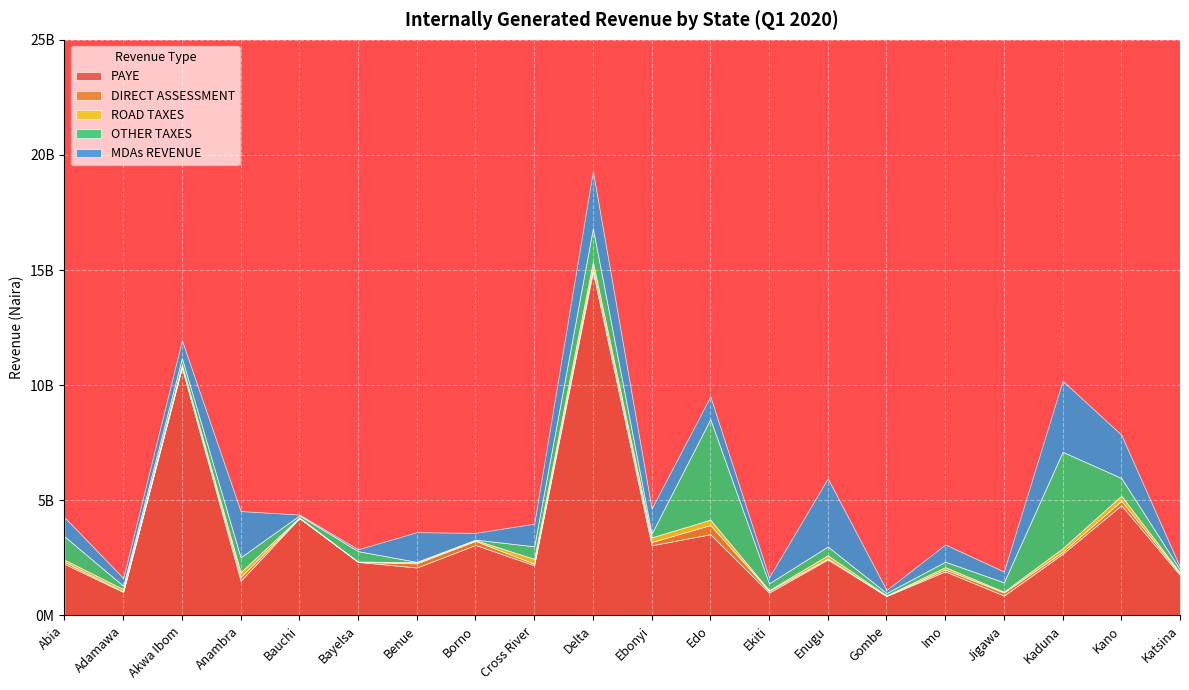

Where do ROAD TAXES and DIRECT ASSESSMENT first cross each other?

Bayelsa and Benue